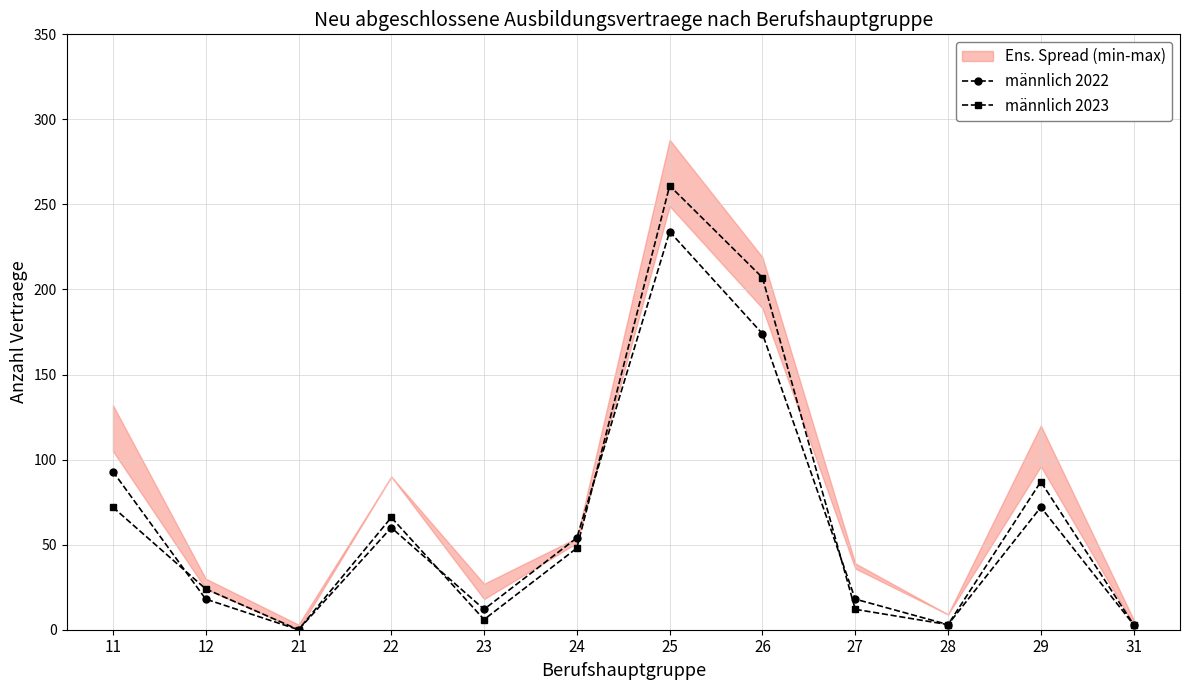

At which label is männlich 2023 closest to 130?

29